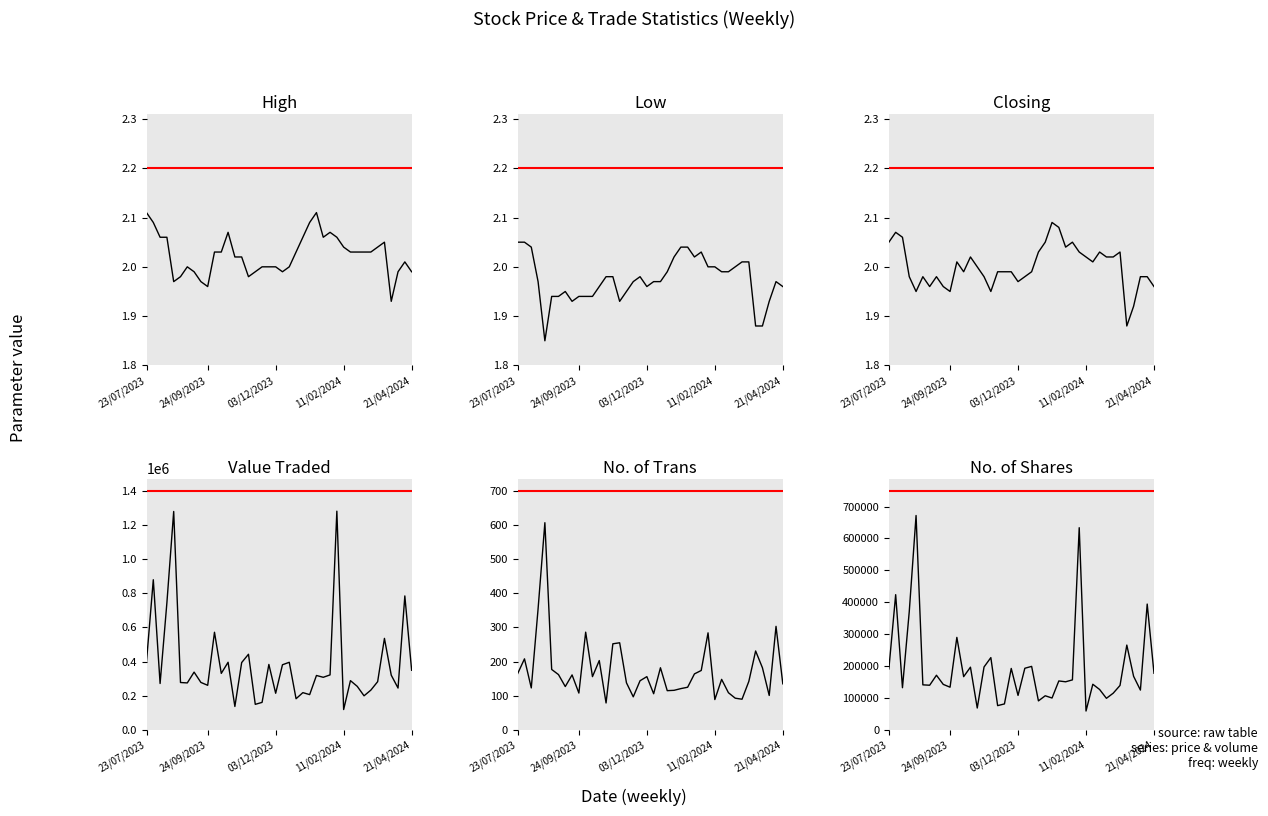

Is this an area chart (filled region under the line)?

No